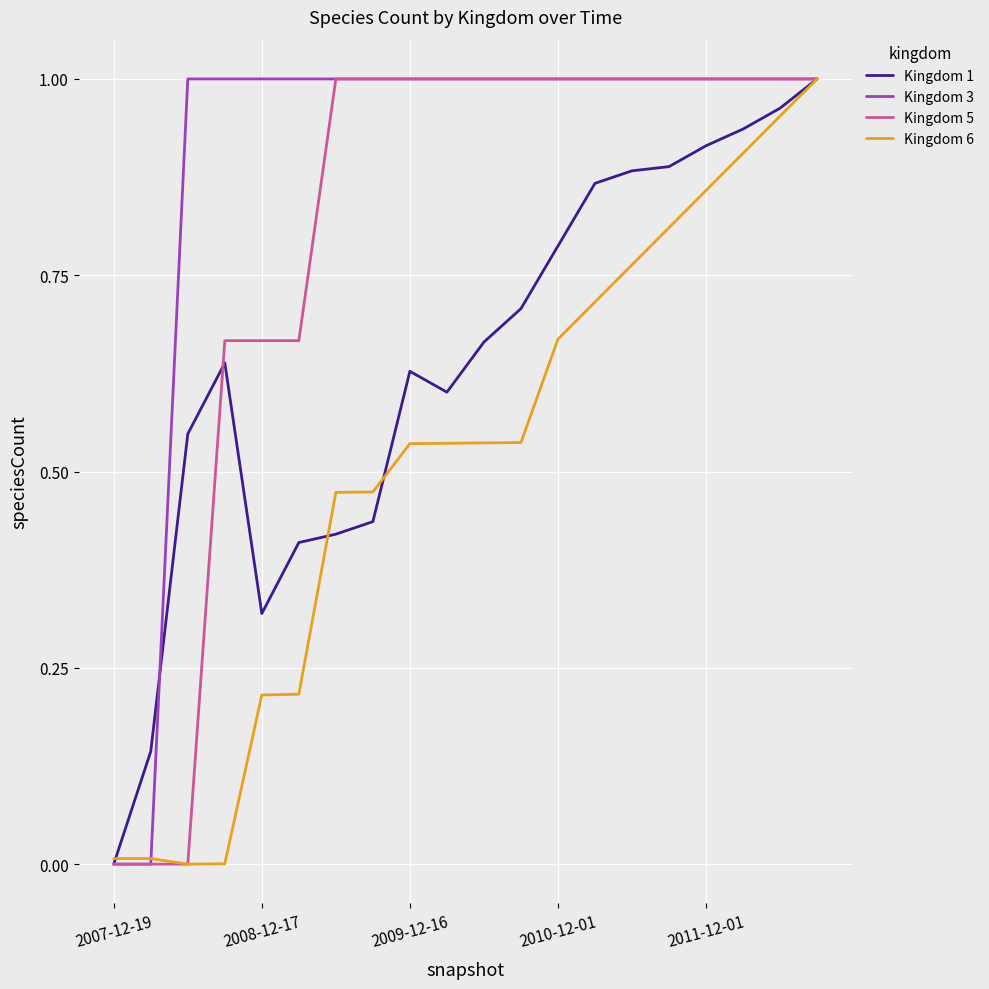

List the series in order of their overall mean, lowest first.

Kingdom 6, Kingdom 1, Kingdom 5, Kingdom 3